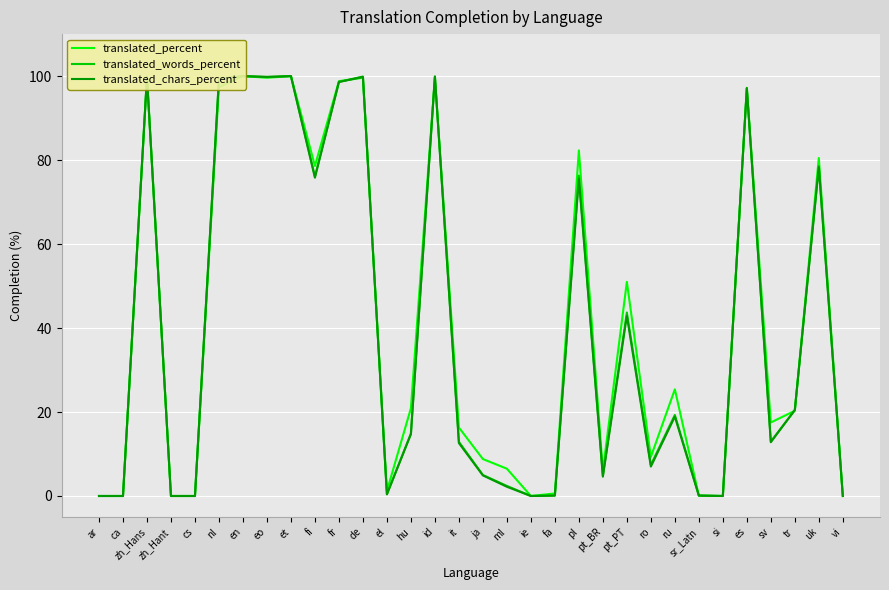

What is the spread (max minus min) of values at es?

0.1